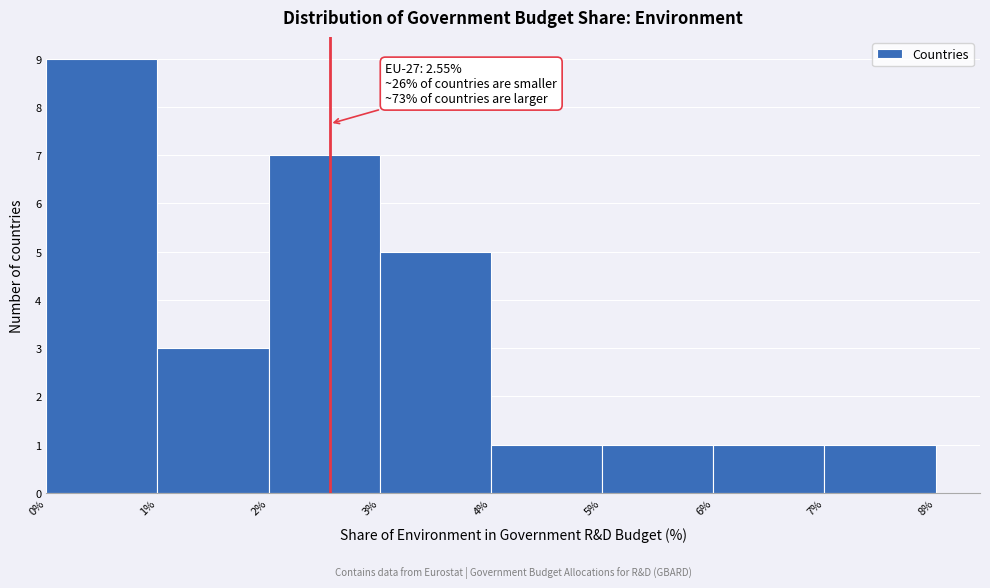

Which range on the x-axis has the tallest bar?

0% to 1%